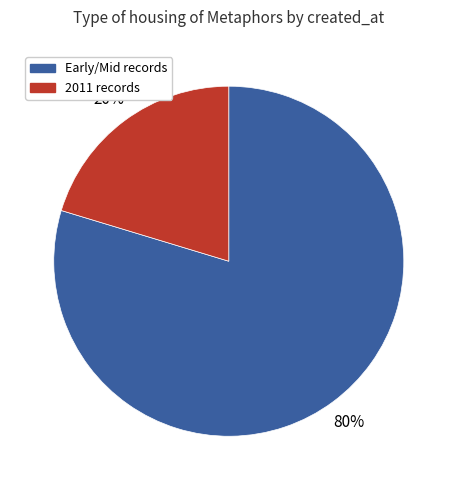

To the nearest percent, what is the average slice percentage?

50%